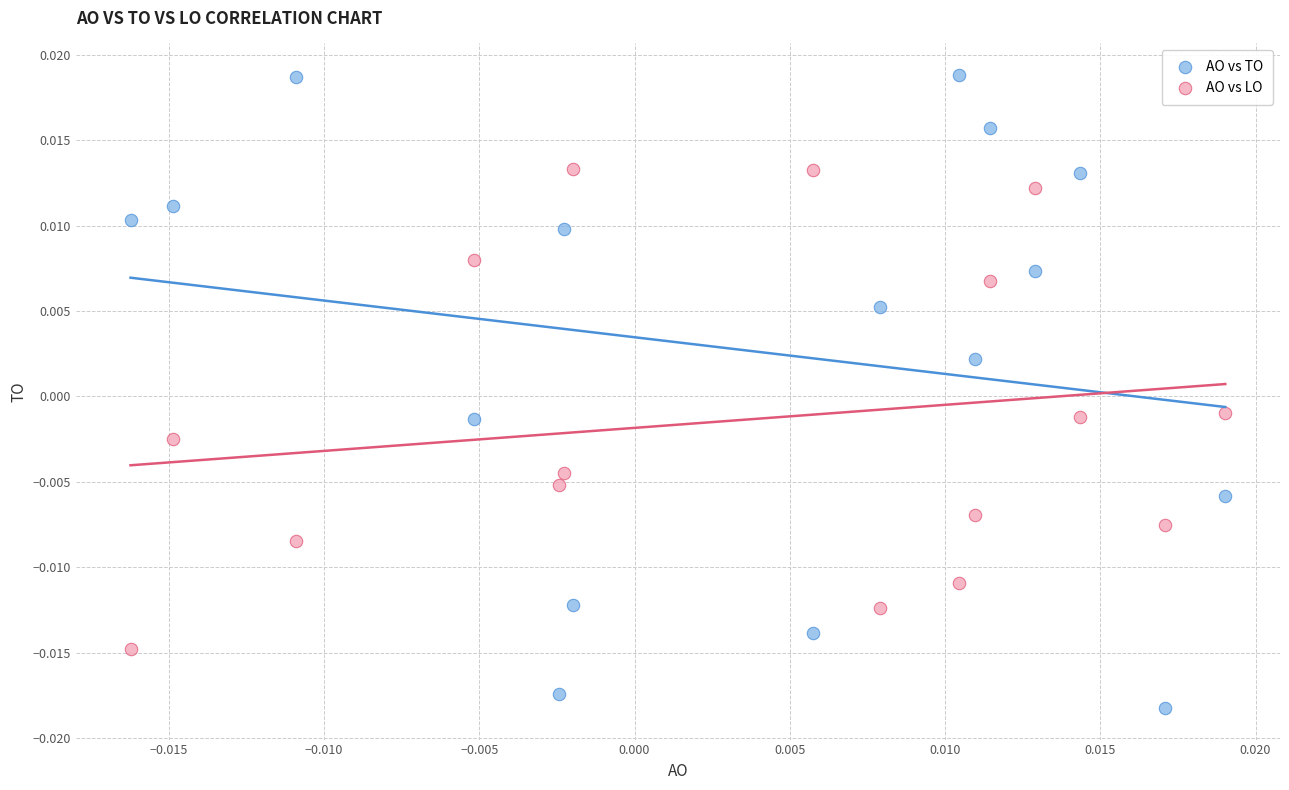

What are all the series names shown in the legend?

AO vs TO, AO vs LO